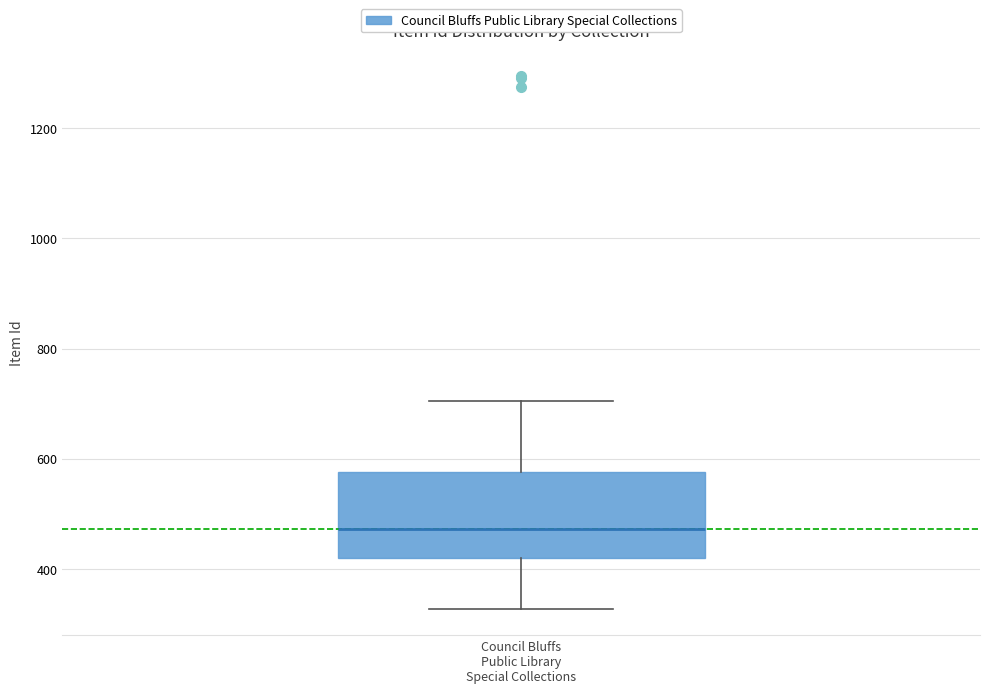

Where does the upper whisker of the box for Council Bluffs Public Library Special Collections end on the y-axis? The values are not printed on the chart, so give them approximately, as read against the axis.

700